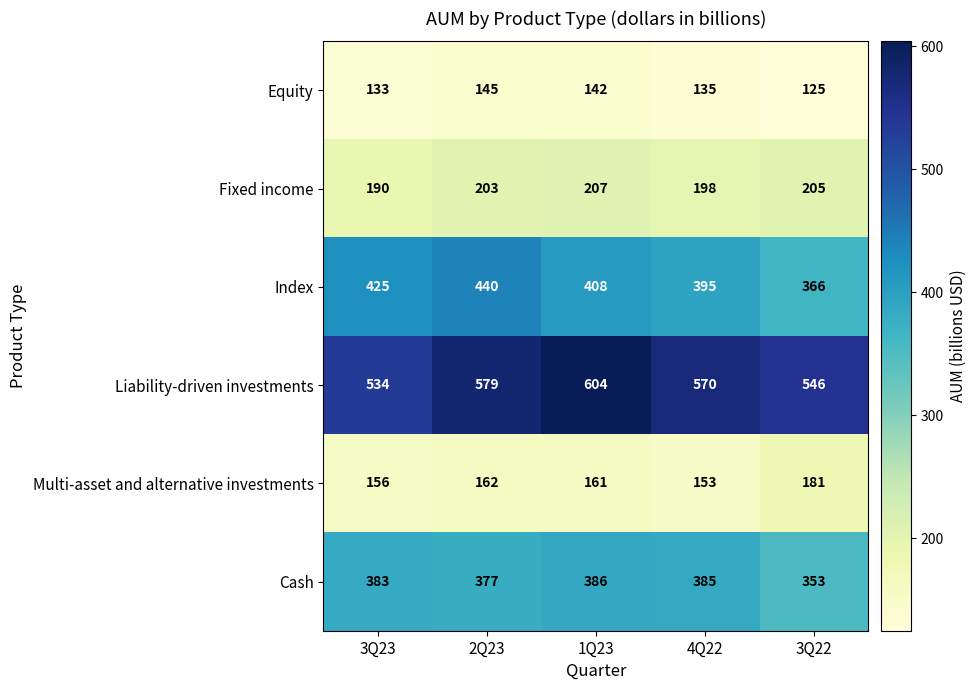

Reading left to right, extract all data points from this chart.

Equity: 133	145	142	135	125
Fixed income: 190	203	207	198	205
Index: 425	440	408	395	366
Liability-driven investments: 534	579	604	570	546
Multi-asset and alternative investments: 156	162	161	153	181
Cash: 383	377	386	385	353